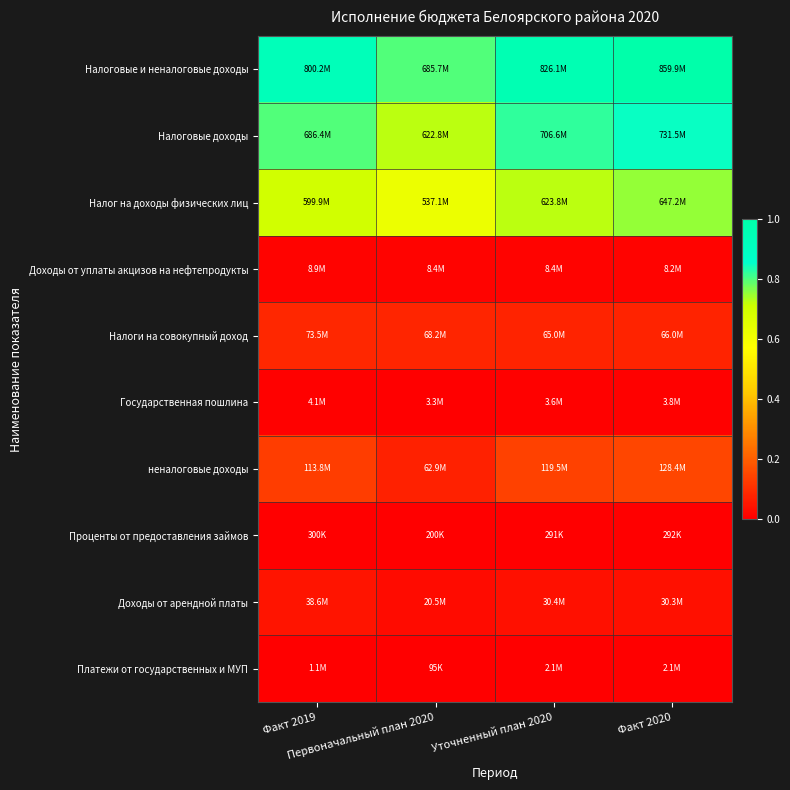

List the series in order of their peak value, lowest first.

Проценты от предоставления займов, Платежи от государственных и МУП, Государственная пошлина, Доходы от уплаты акцизов на нефтепродукты, Доходы от арендной платы, Налоги на совокупный доход, неналоговые доходы, Налог на доходы физических лиц, Налоговые доходы, Налоговые и неналоговые доходы